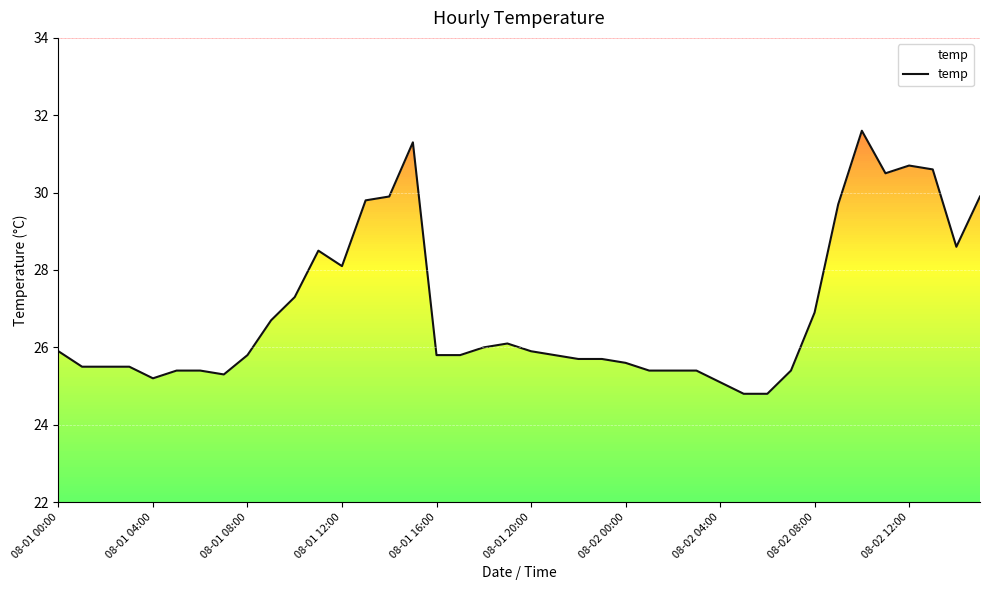

What is the value of the 12th point from the left?

28.5